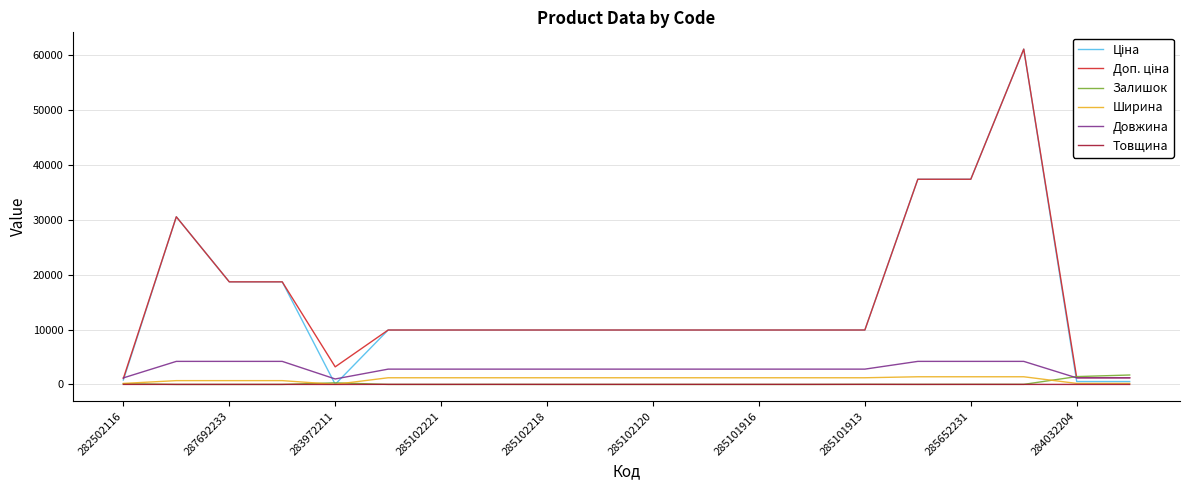

What is the maximum value for Довжина?

4200.0